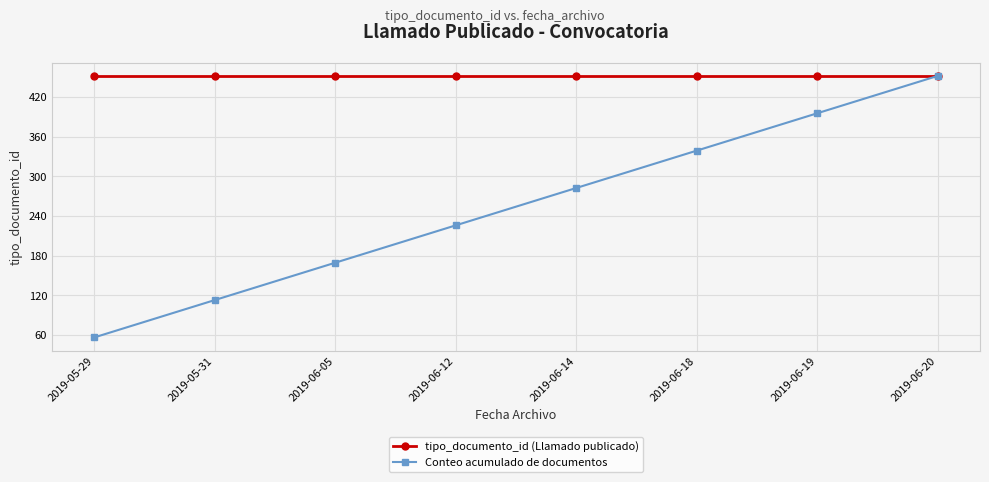

Where is Conteo acumulado de documentos nearest to the value 254?

2019-06-12